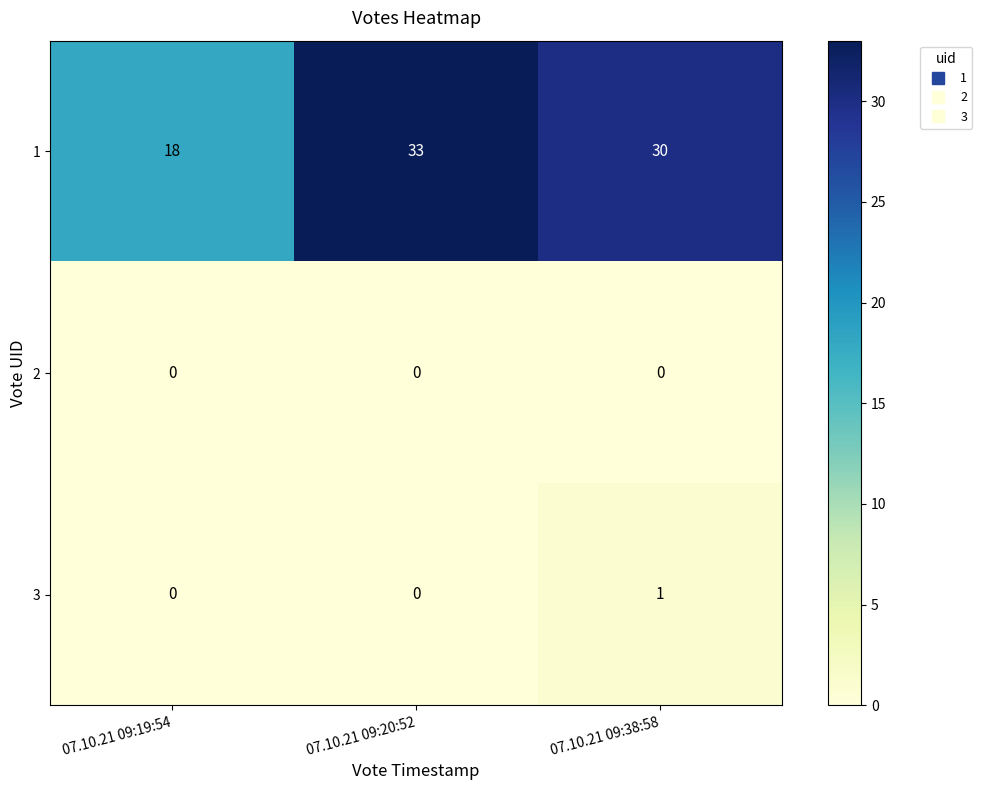

What is the greatest value displayed?

33